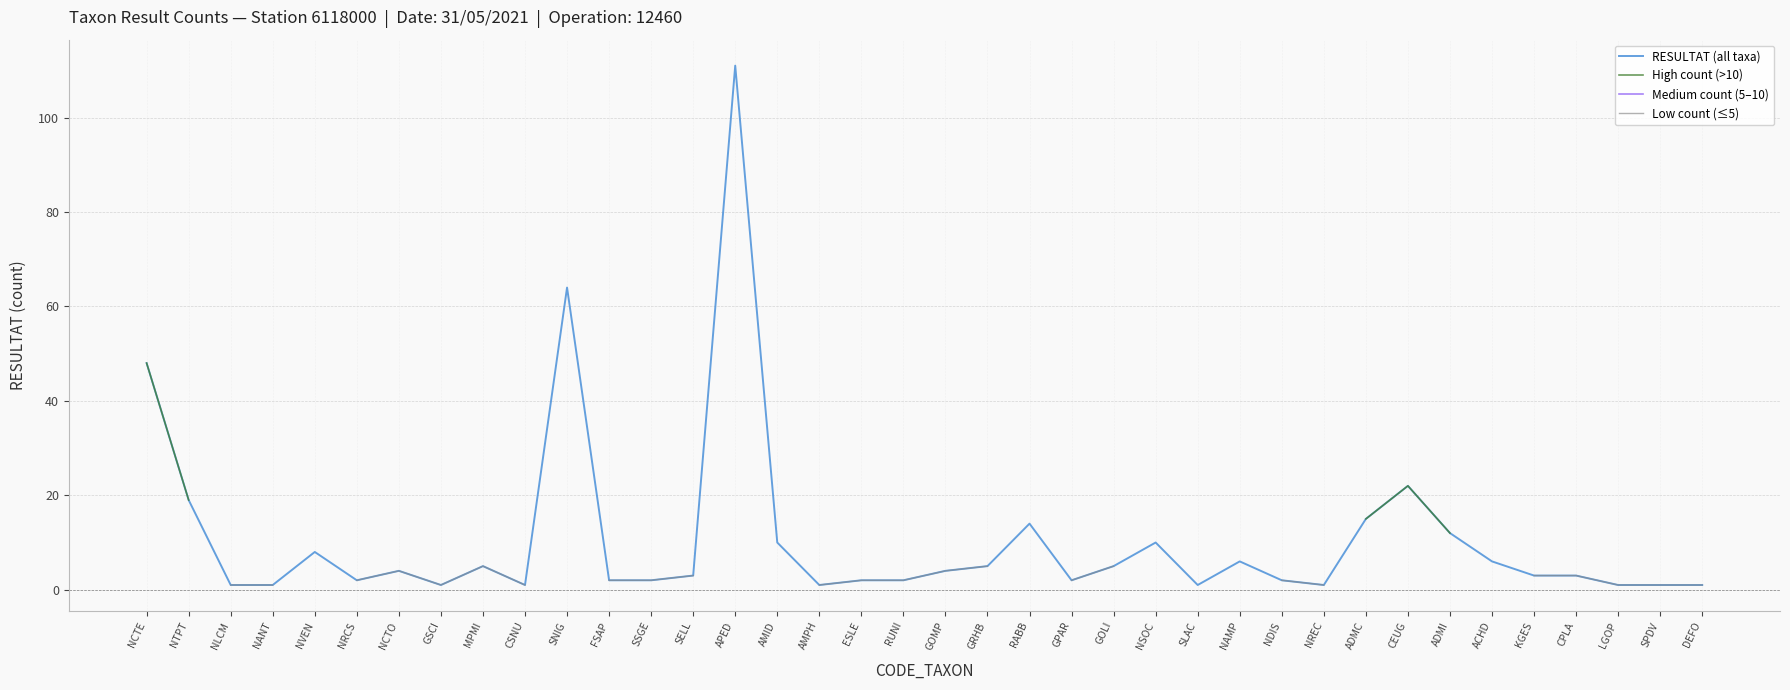

At CPLA, list the series in order from largest to smallest.

RESULTAT (all taxa), High count (>10), Medium count (5–10), Low count (≤5)